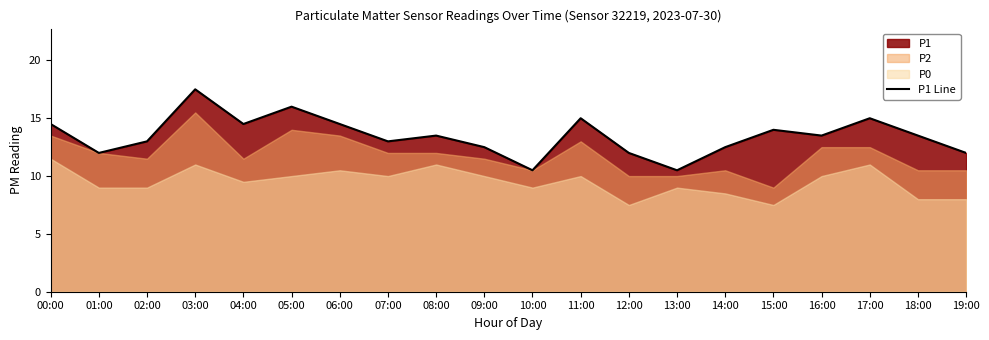

At which label is the value closest to 14?

15:00